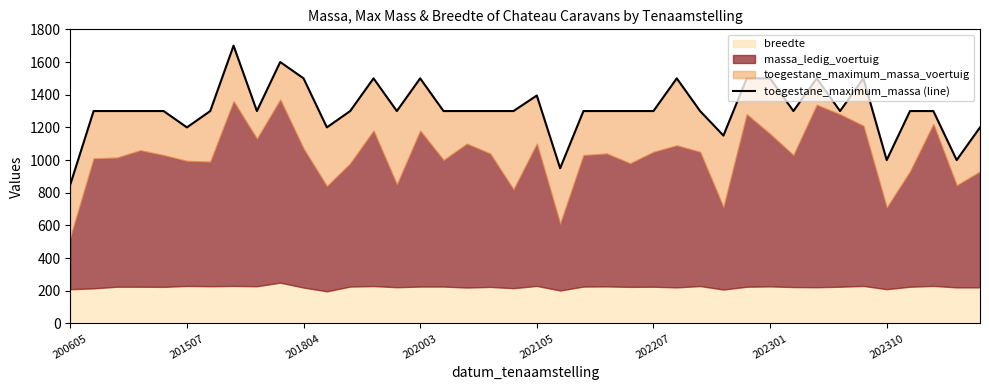

Does the chart display data point markers on the line(s)?

No